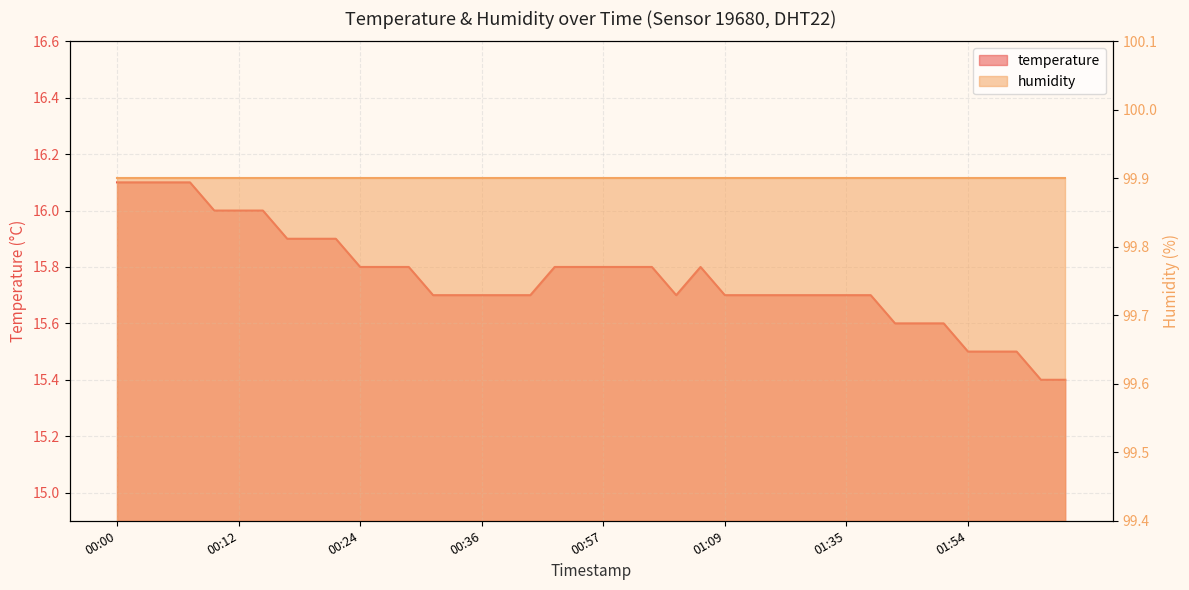

True or false: the data shows 26.2 at 01:09.

False